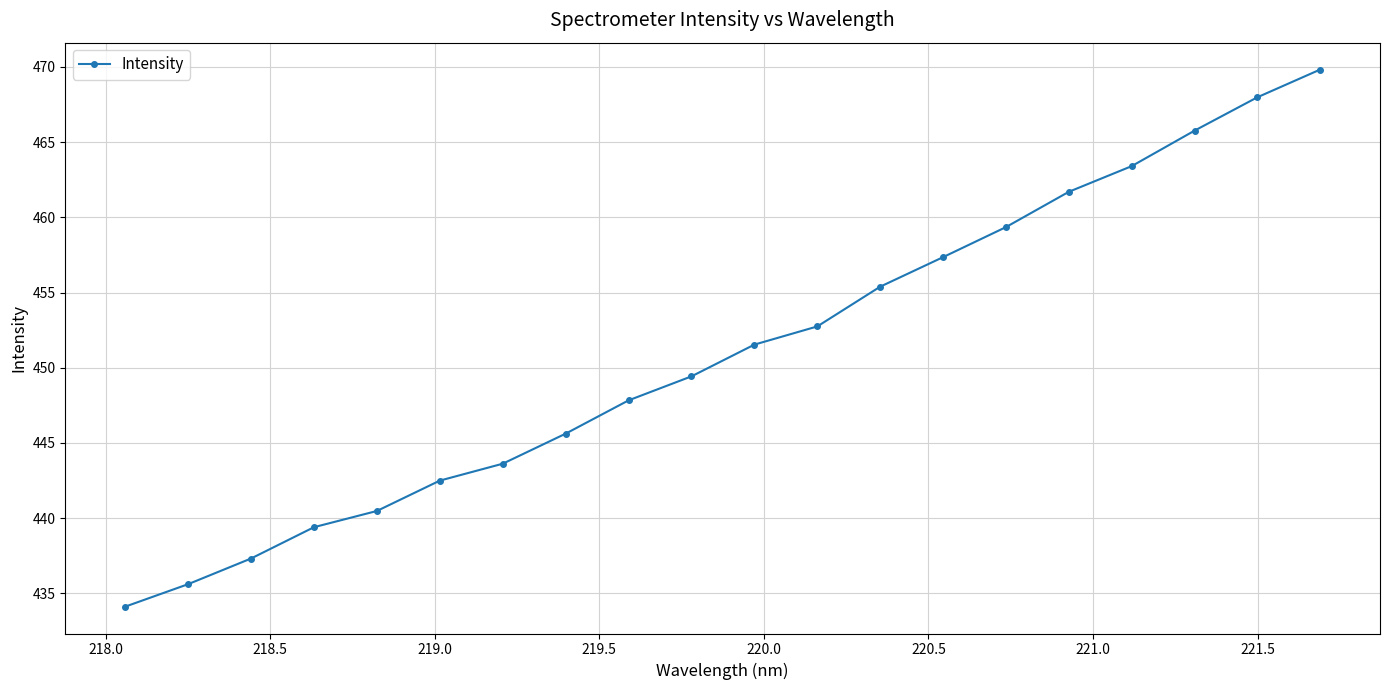

What is the smallest value displayed?

434.1